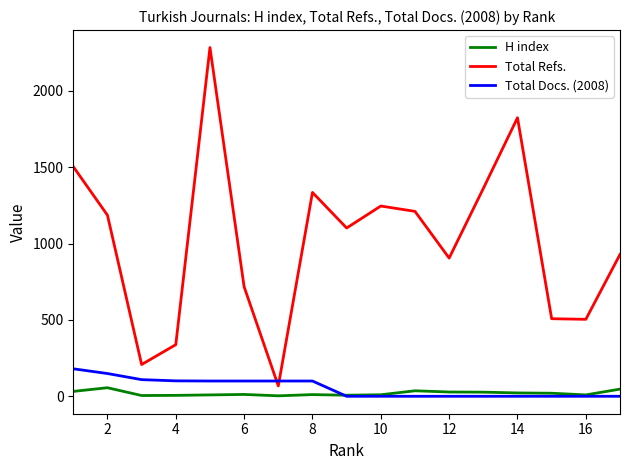

Rank the series by their maximum value, from highest to lowest.

Total Refs., Total Docs. (2008), H index